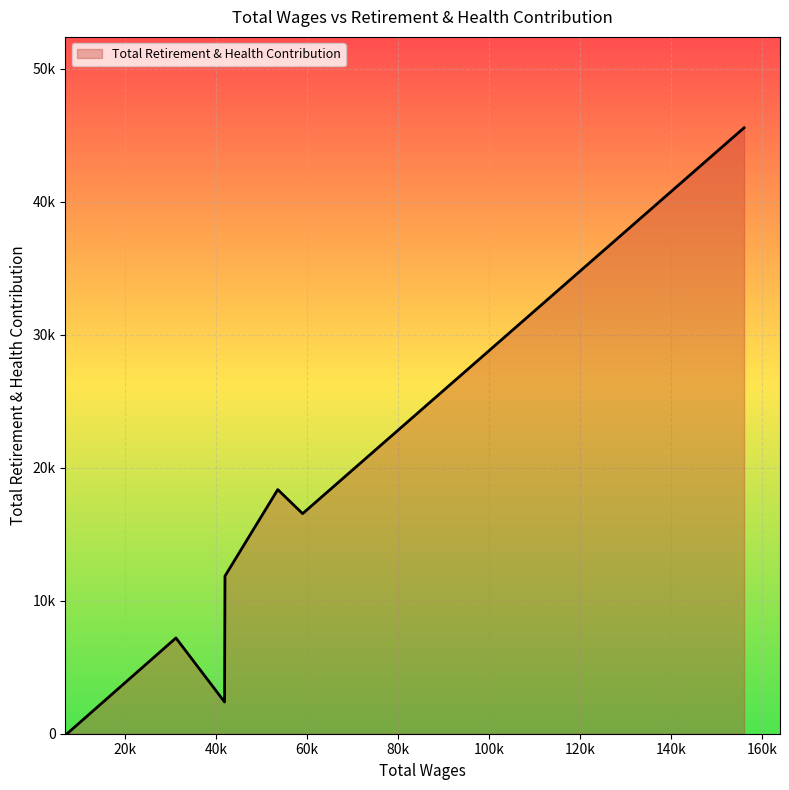

What is the difference between the maximum and minimum values?

45576